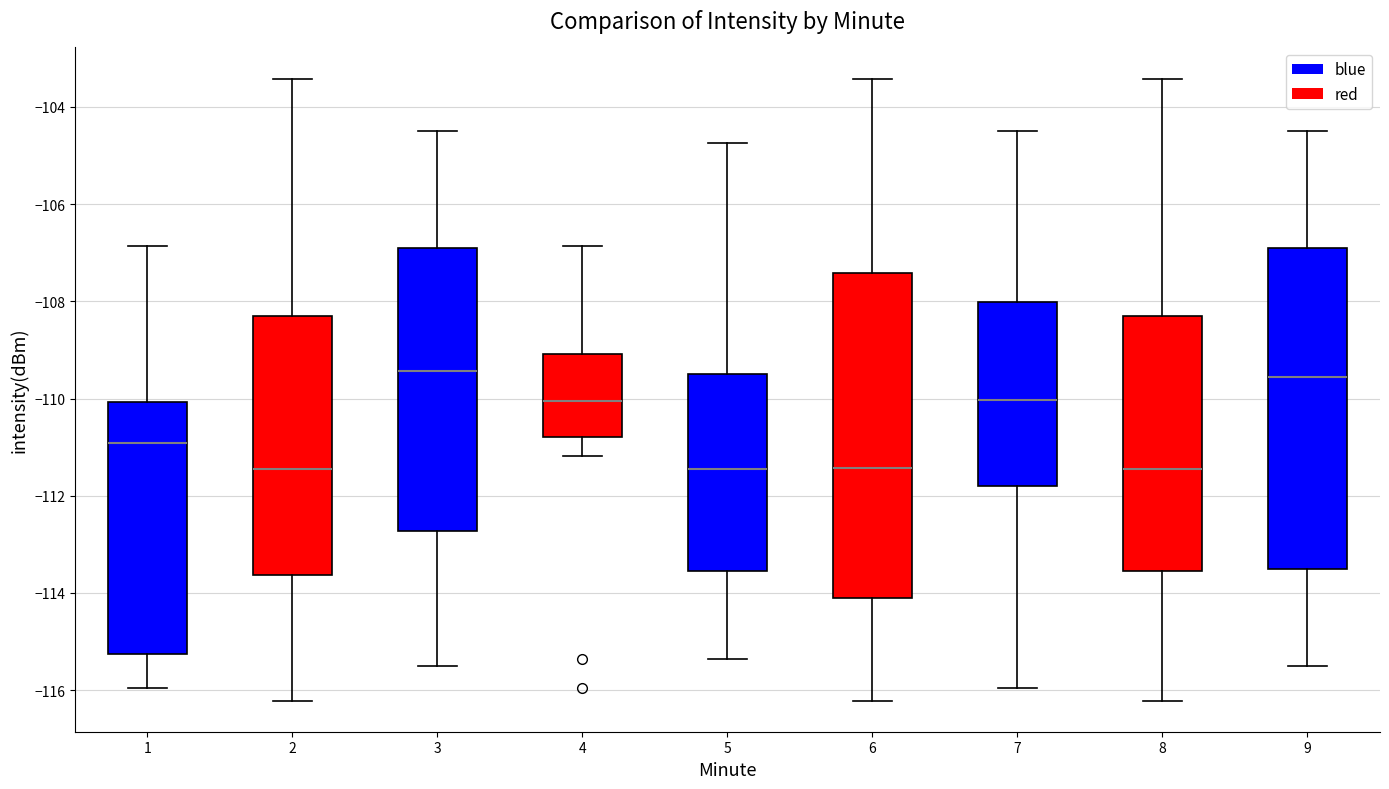

Reading left to right, transcribe this box plot: for each box, give where its median line is, the range the box spans, and where its two whiskers end, as read against the y-axis. The values are not printed on the chart, so give them approximately, as read against the axis.

1: median -111.0, box -115.2 to -110.0, whiskers -116.0 to -106.8
2: median -111.4, box -113.6 to -108.4, whiskers -116.2 to -103.4
3: median -109.4, box -112.8 to -107.0, whiskers -115.4 to -104.6
4: median -110.0, box -110.8 to -109.0, whiskers -111.2 to -106.8
5: median -111.4, box -113.6 to -109.4, whiskers -115.4 to -104.8
6: median -111.4, box -114.0 to -107.4, whiskers -116.2 to -103.4
7: median -110.0, box -111.8 to -108.0, whiskers -116.0 to -104.6
8: median -111.4, box -113.6 to -108.4, whiskers -116.2 to -103.4
9: median -109.6, box -113.6 to -107.0, whiskers -115.4 to -104.6